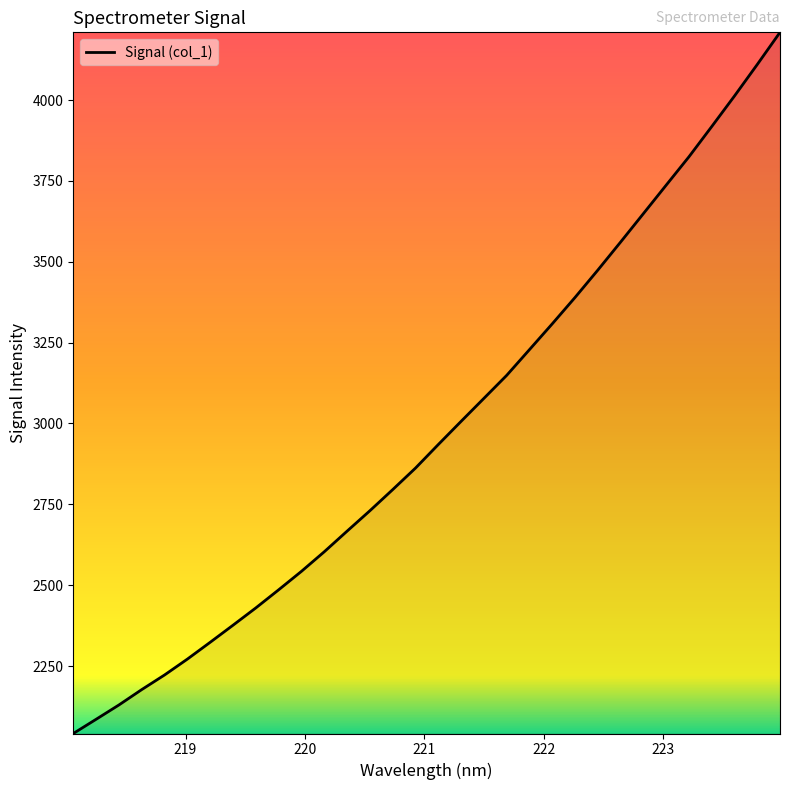

True or false: the data has more than 1 interior local peaks.

False